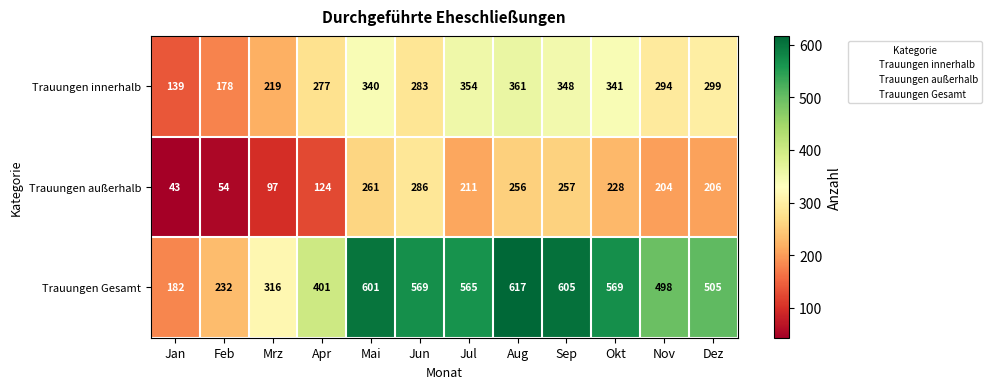

At which category is the sum across all series the highest?

Aug